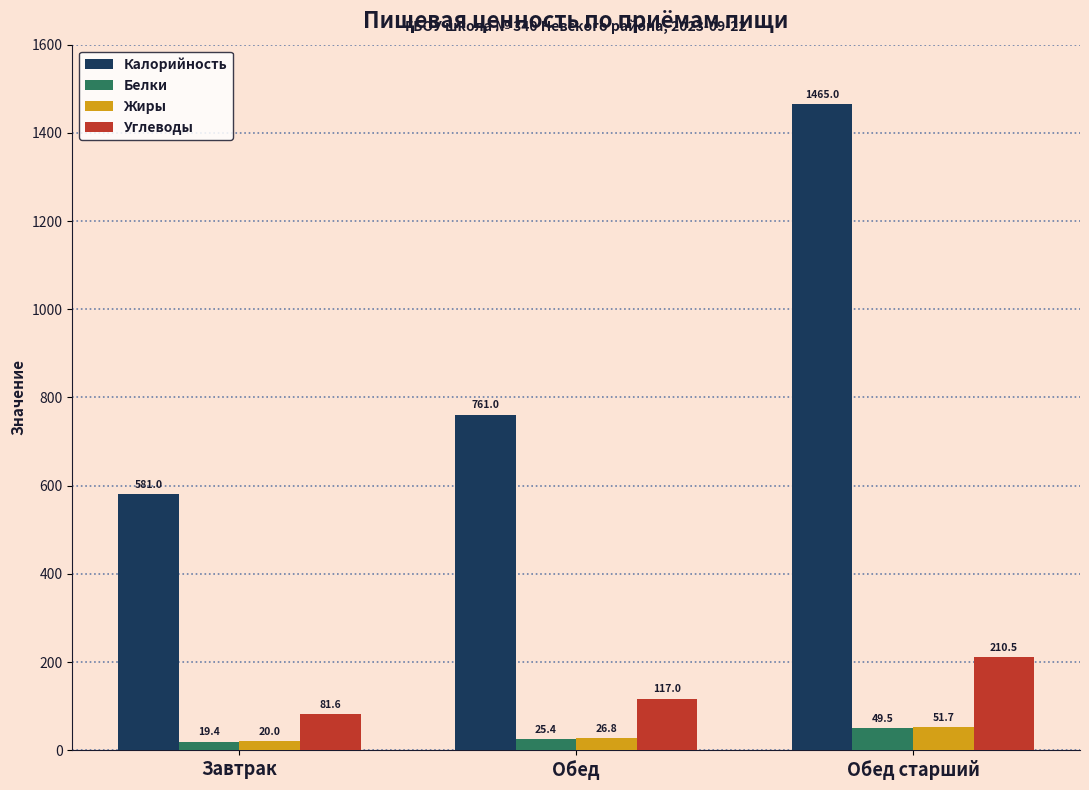

Reading left to right, extract all data points from this chart.

Калорийность: Завтрак=581.0	Обед=761.0	Обед старший=1465.0
Белки: Завтрак=19.4	Обед=25.4	Обед старший=49.5
Жиры: Завтрак=20.0	Обед=26.8	Обед старший=51.7
Углеводы: Завтрак=81.6	Обед=117.0	Обед старший=210.5